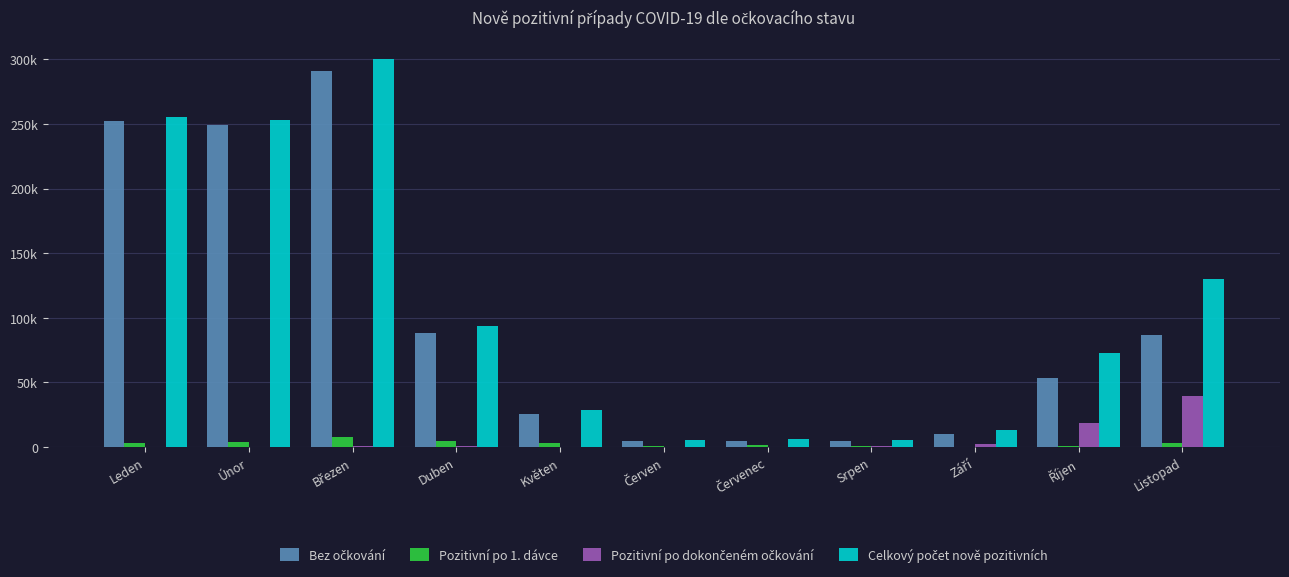

Which series has the largest range (max minus min)?

Celkový počet nově pozitivních